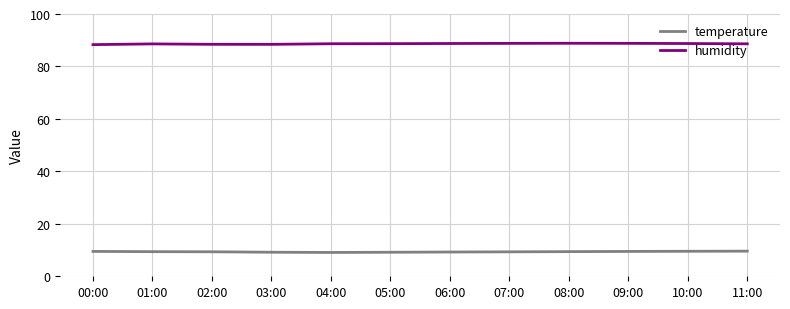

What is the average value of the humidity series?

88.6